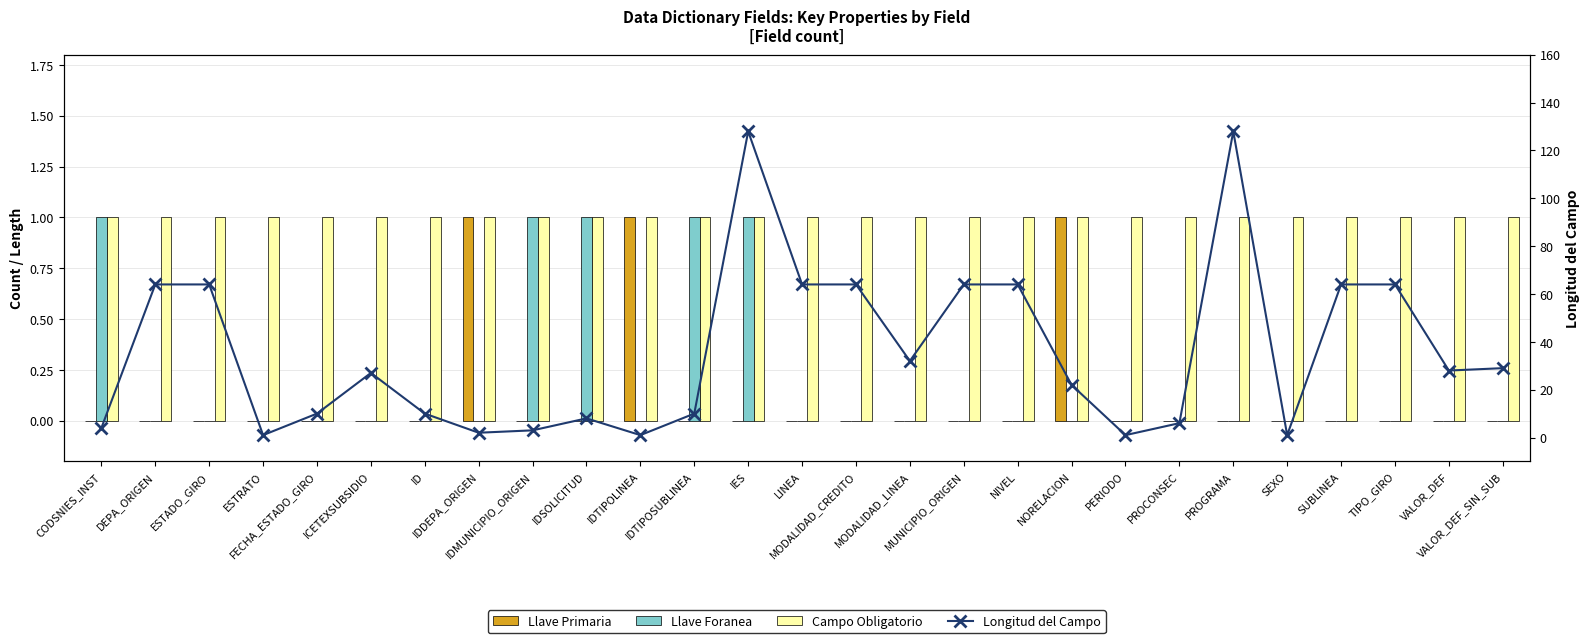

Rank the series by their maximum value, from highest to lowest.

Longitud del Campo, Llave Primaria, Llave Foranea, Campo Obligatorio